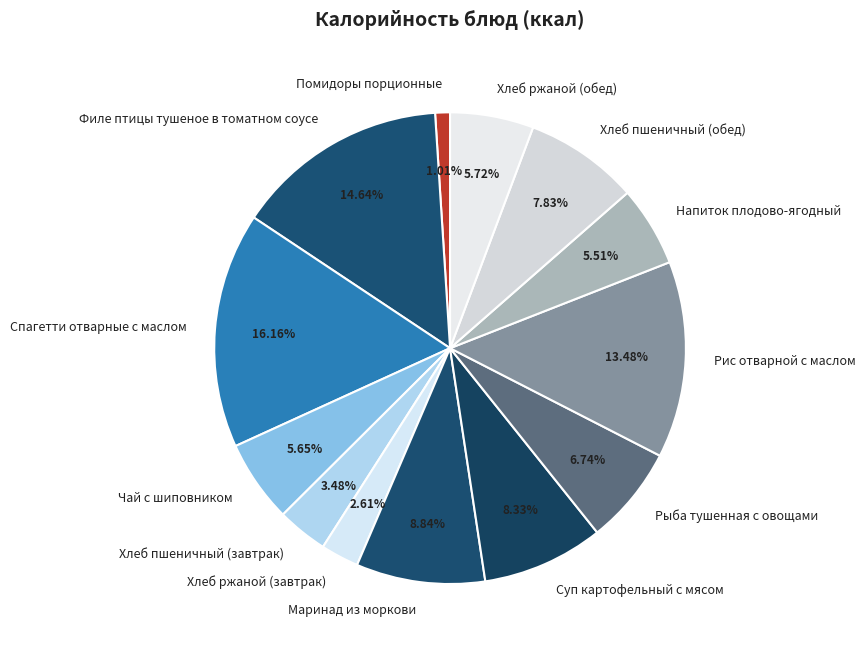

Is there a majority slice in this chart?

No